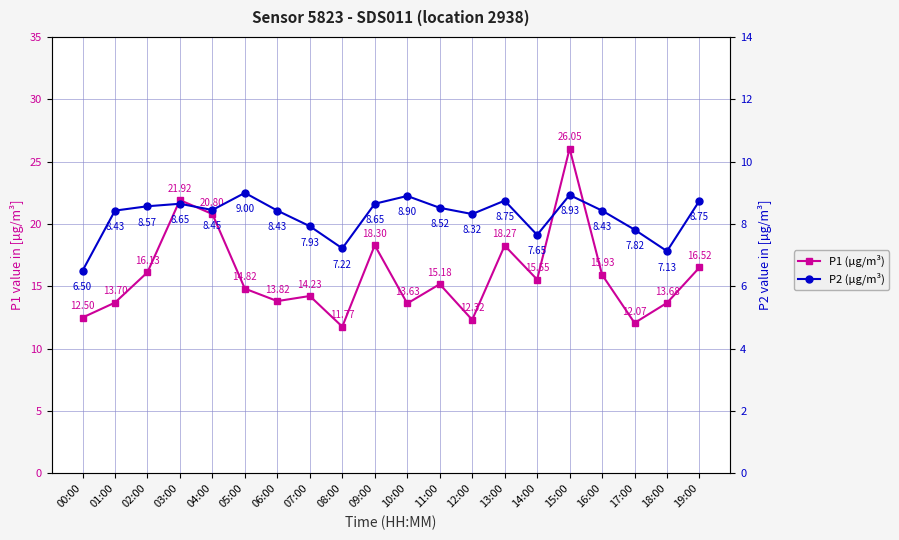

What is the difference between the P2 (µg/m³) values at 02:00 and 07:00?

0.6